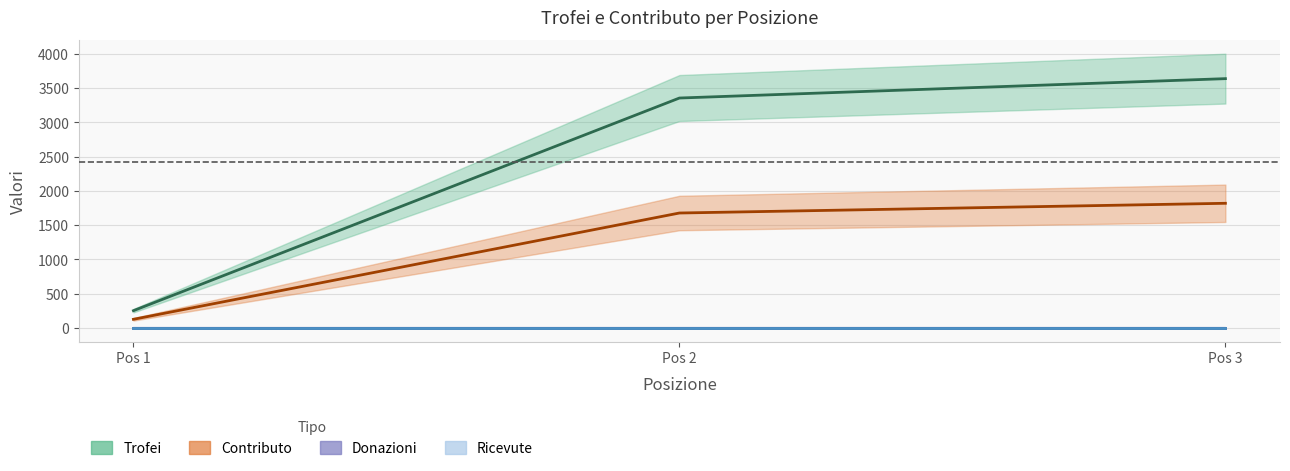

List the labels in order of Contributo value, smallest first.

Pos 1, Pos 2, Pos 3